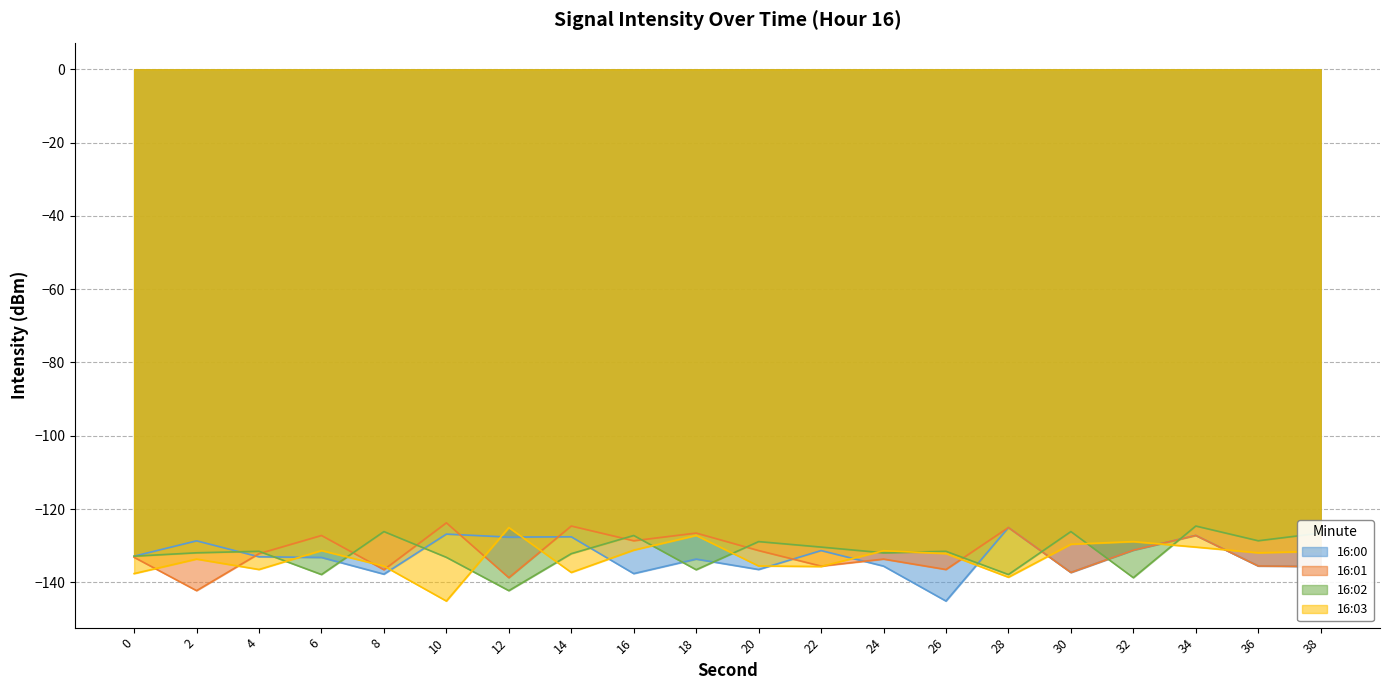

What is the difference between the 16:02 values at 28 and 24?

5.9